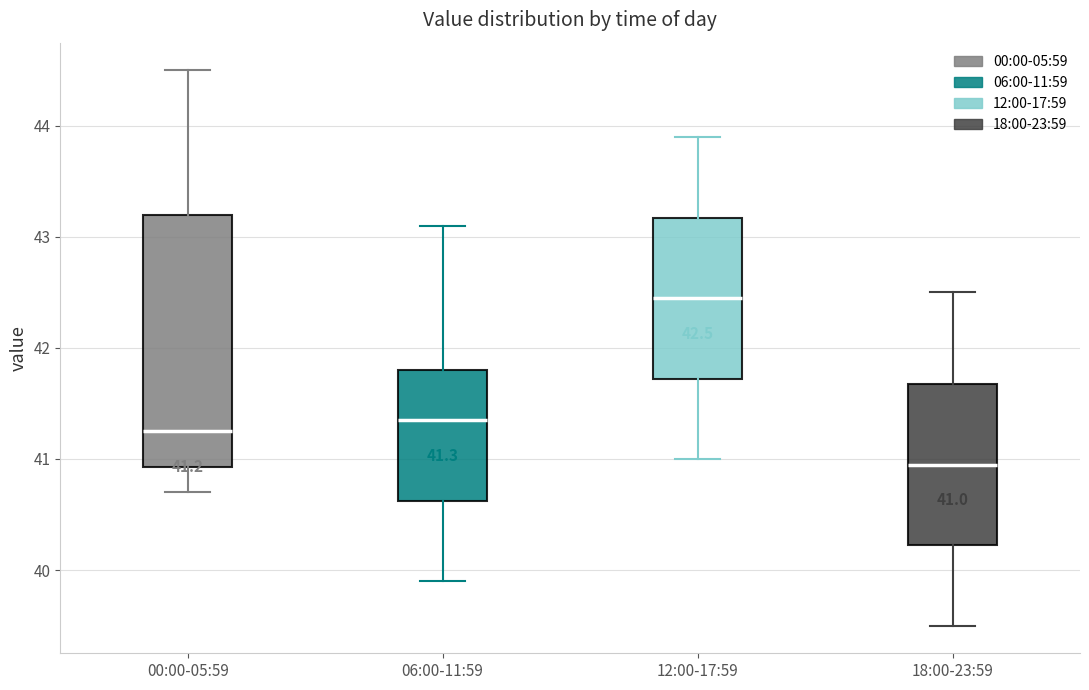

Which box is the tallest, from its lower edge to its upper edge?

00:00-05:59